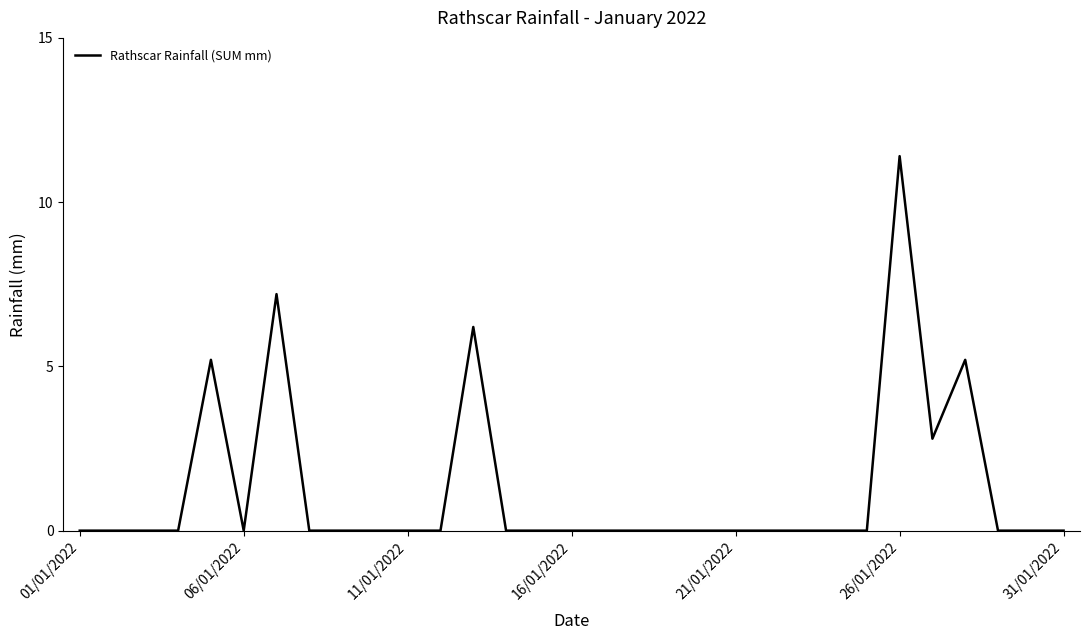

What is the greatest value displayed?

11.4